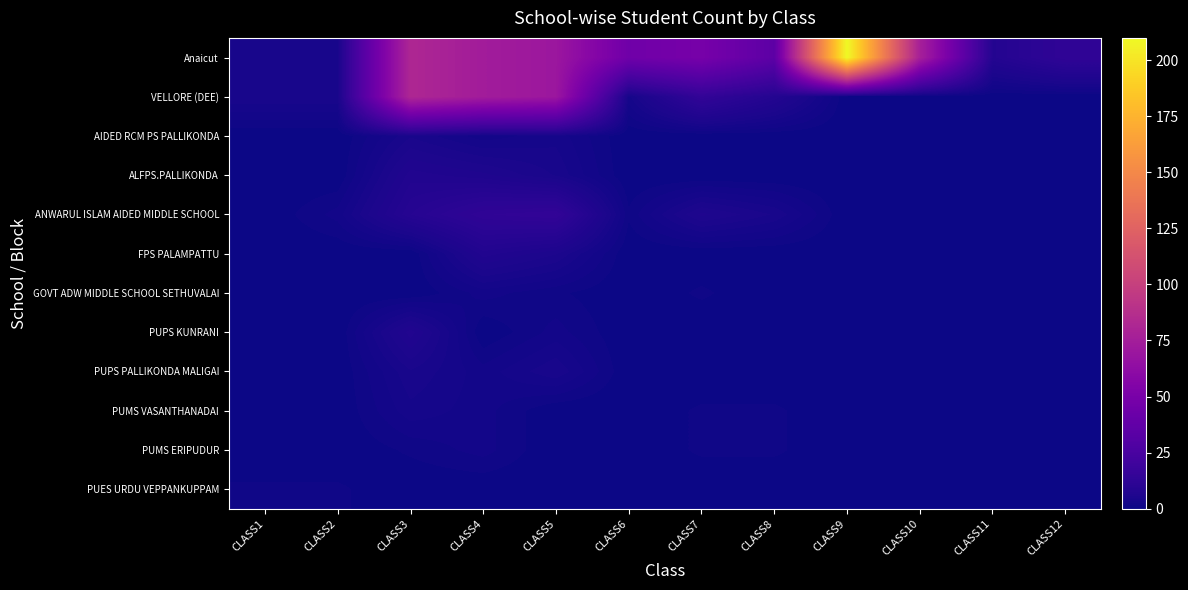

Is the value of AIDED RCM PS PALLIKONDA at CLASS11 greater than the value of PUMS VASANTHANADAI at CLASS12?

No